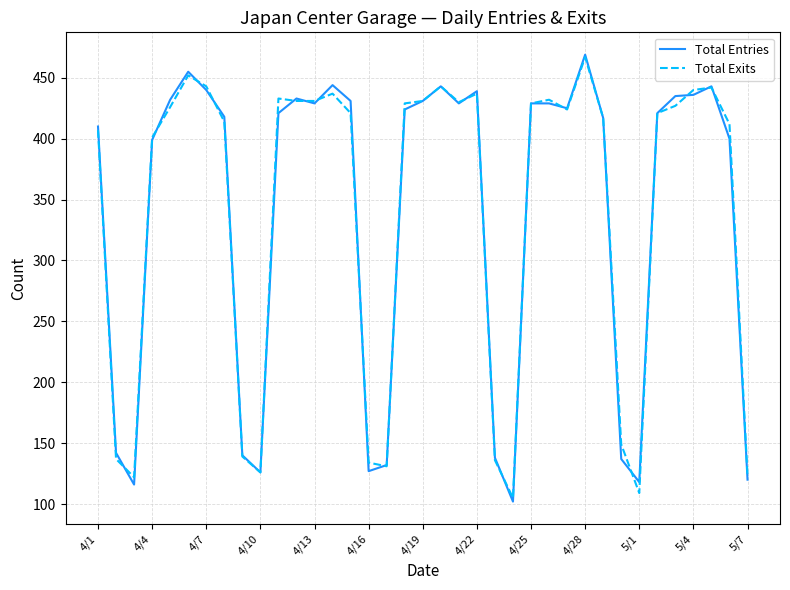

What is the highest value of the Total Entries series?

469